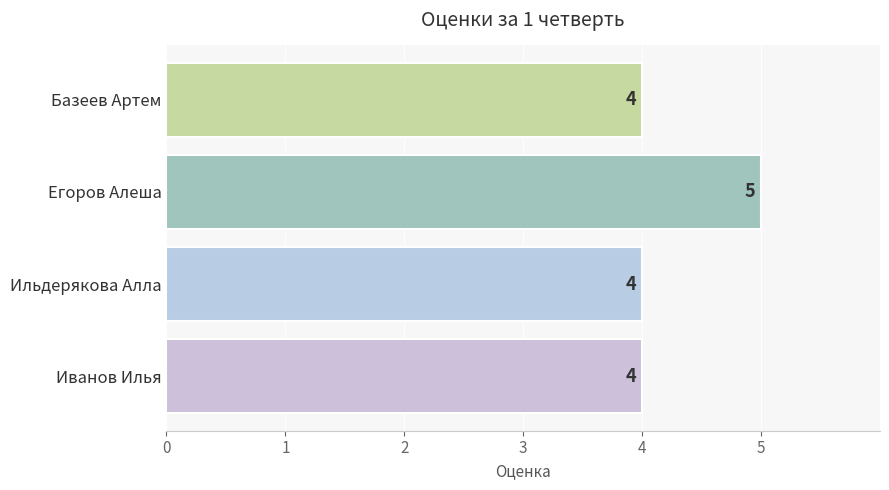

What is the label of the 2nd bar from the bottom?

Ильдерякова Алла